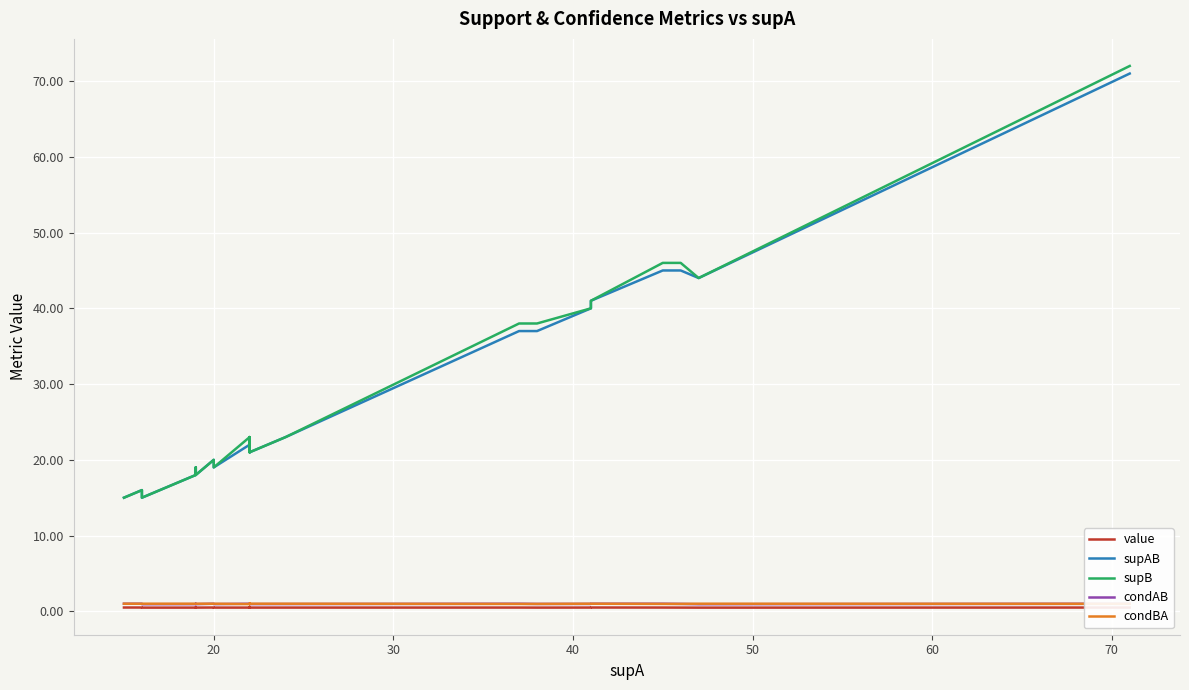

True or false: condBA and value intersect in this chart.

False